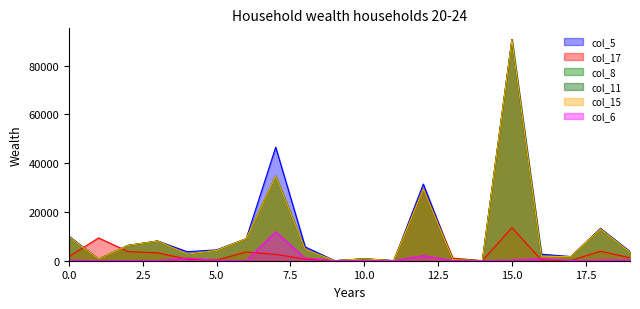

Does the chart have visible grid lines?

No